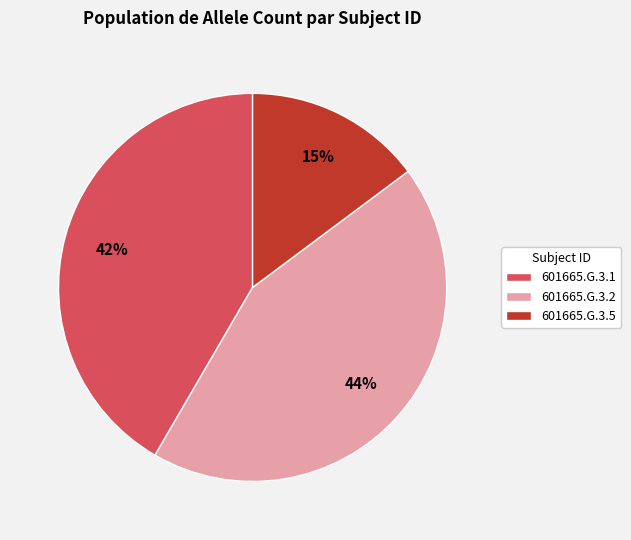

Is there a majority slice in this chart?

No